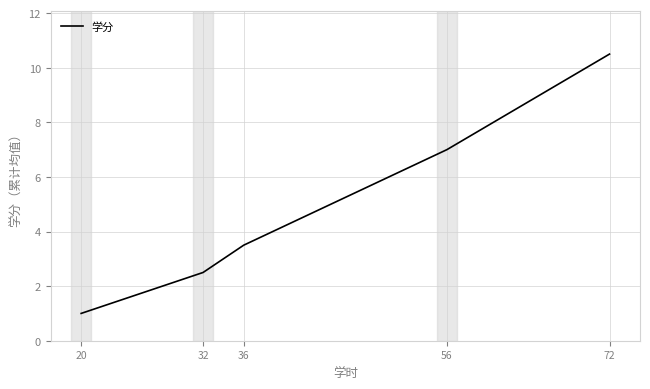

What is the difference between the second highest and minimum values?

6.0